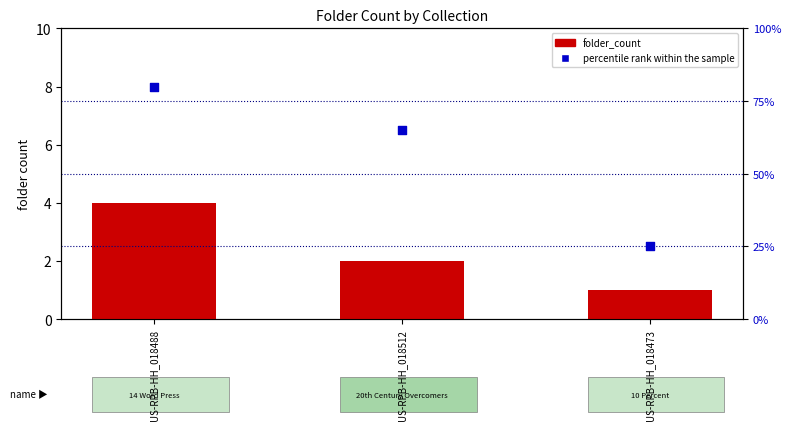

At how many categories does at least one series exceed 51?

2